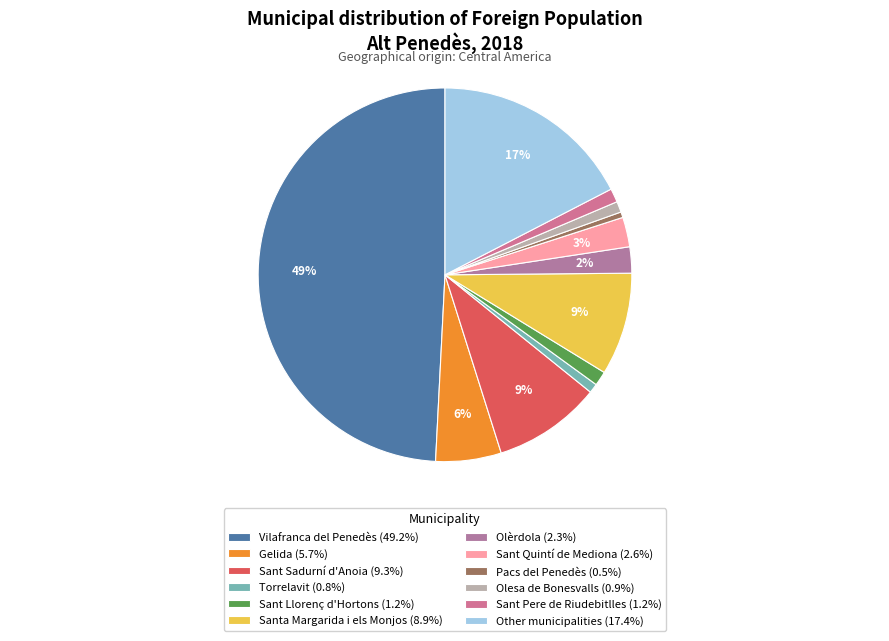

Is it true that Gelida is 18% of the pie?

False